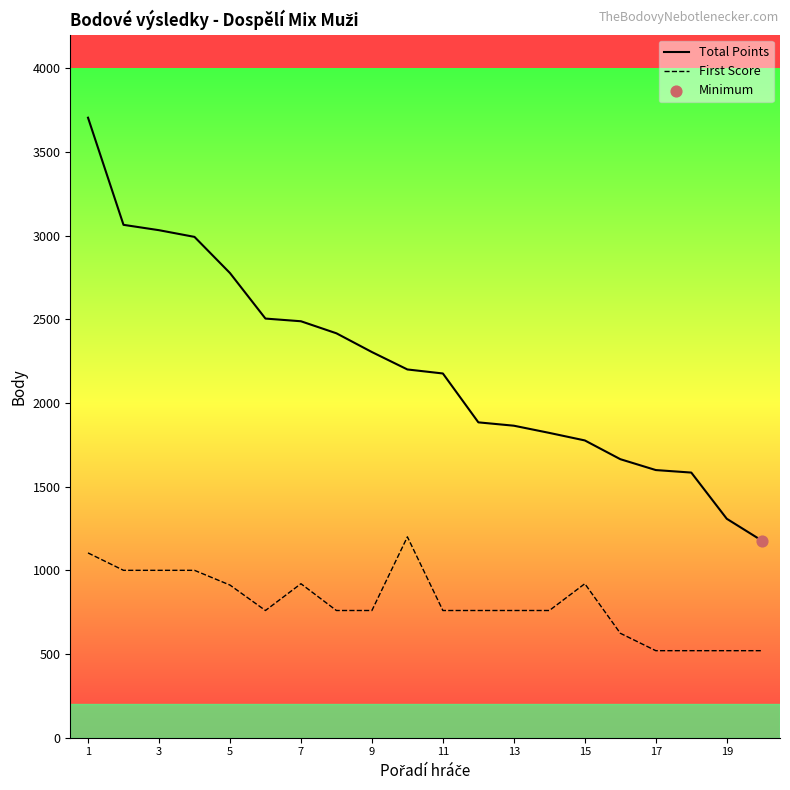

Which series has the largest total across all categories?

Total Points